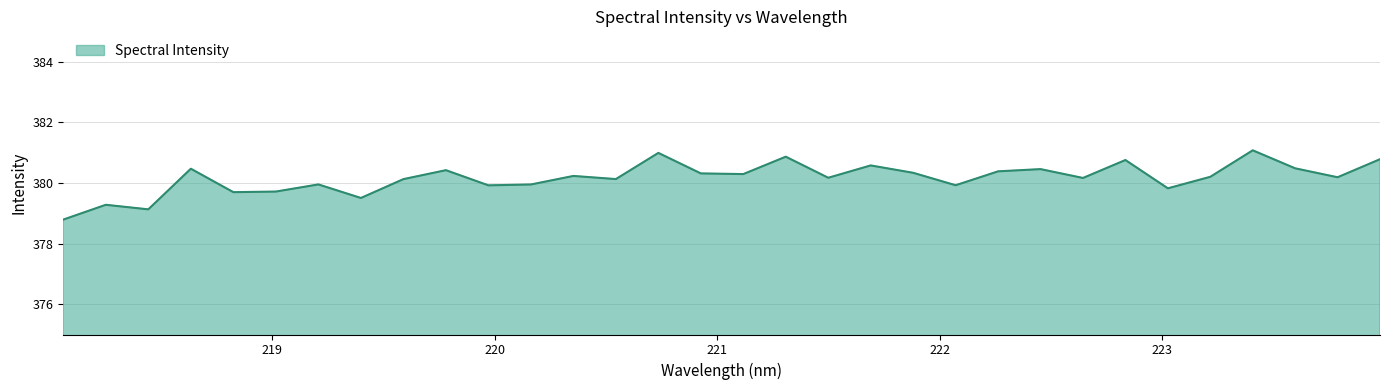

What is the sum of all values?

12165.1